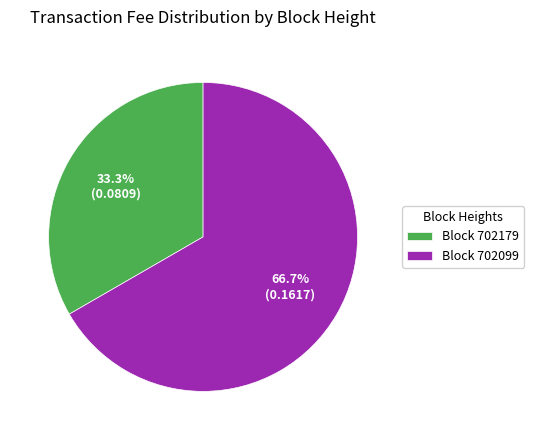

Which slice is the smallest?

Block 702179